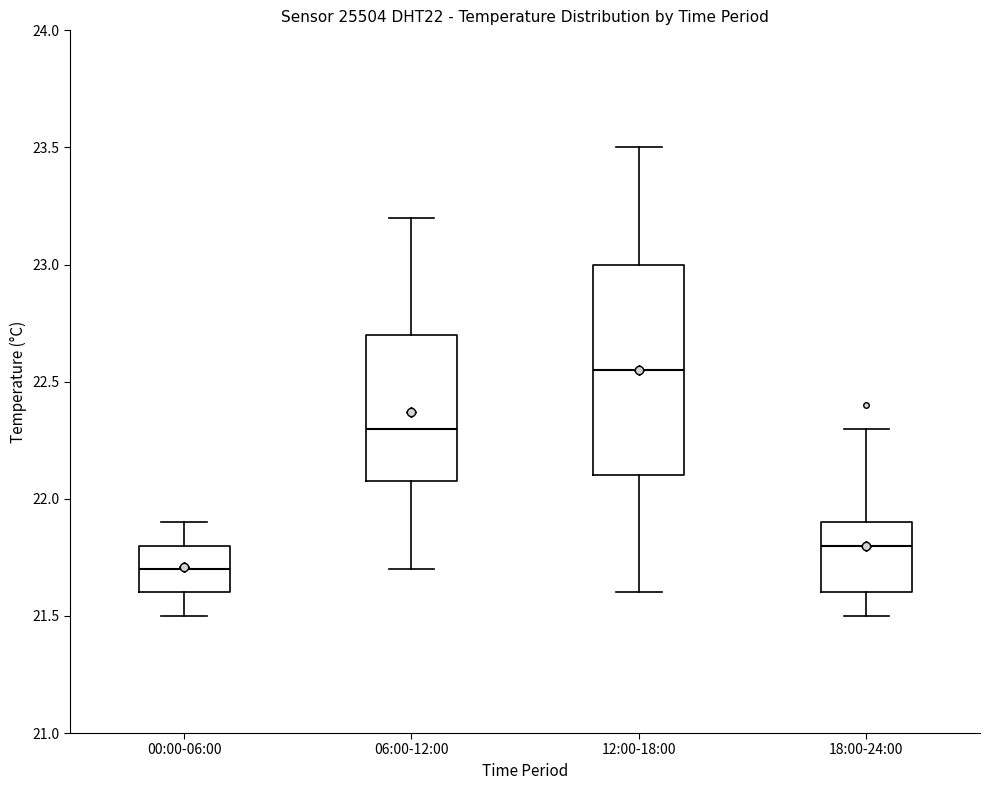

Reading left to right, read every box against the y-axis: the position of its median line, the range the box covers, and the ends of its whiskers. The values are not printed on the chart, so give them approximately, as read against the axis.

00:00-06:00: median 21.70, box 21.60 to 21.80, whiskers 21.50 to 21.90
06:00-12:00: median 22.30, box 22.10 to 22.70, whiskers 21.70 to 23.20
12:00-18:00: median 22.55, box 22.10 to 23.00, whiskers 21.60 to 23.50
18:00-24:00: median 21.80, box 21.60 to 21.90, whiskers 21.50 to 22.30